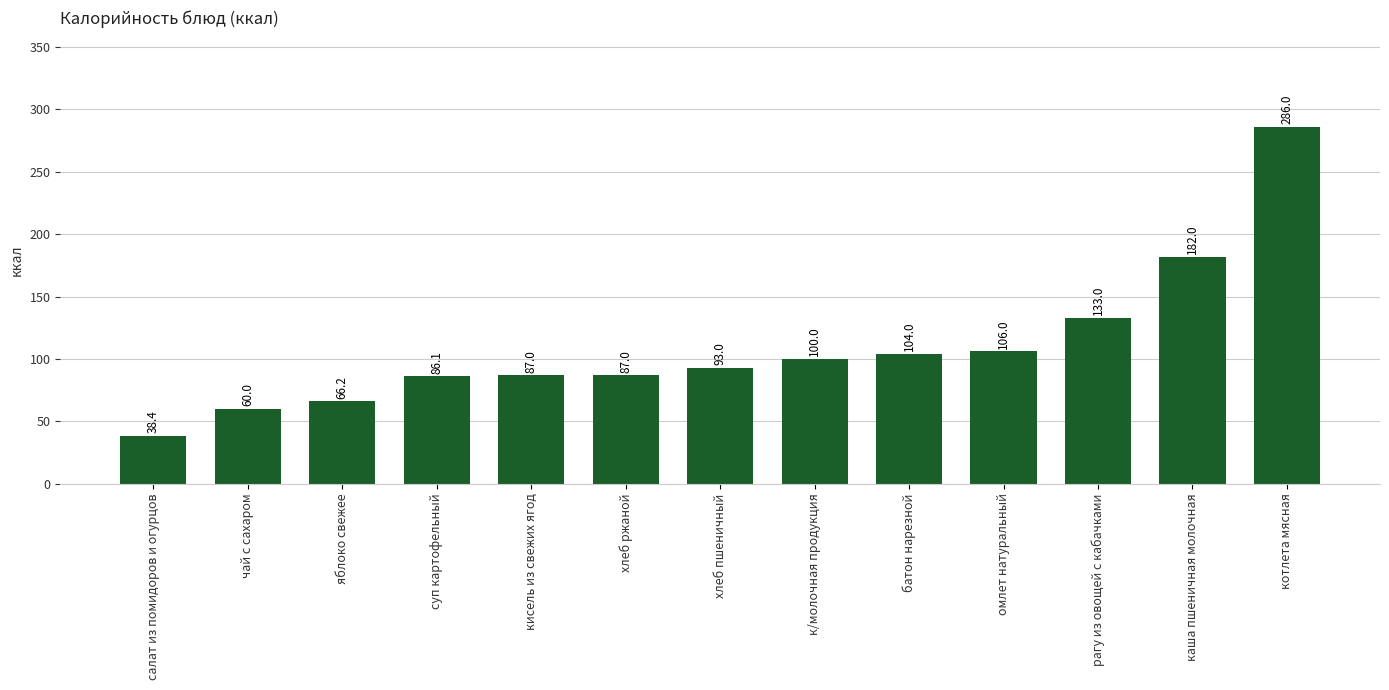

Is it true that the value at чай с сахаром is 60.0?

True